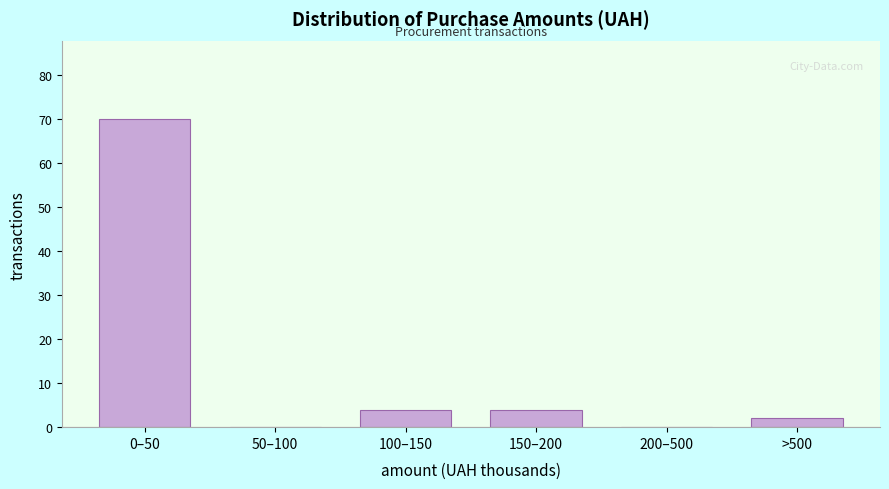

Reading left to right, transcribe all the data shown in this chart.

0–50=70	50–100=0	100–150=4	150–200=4	200–500=0	>500=2